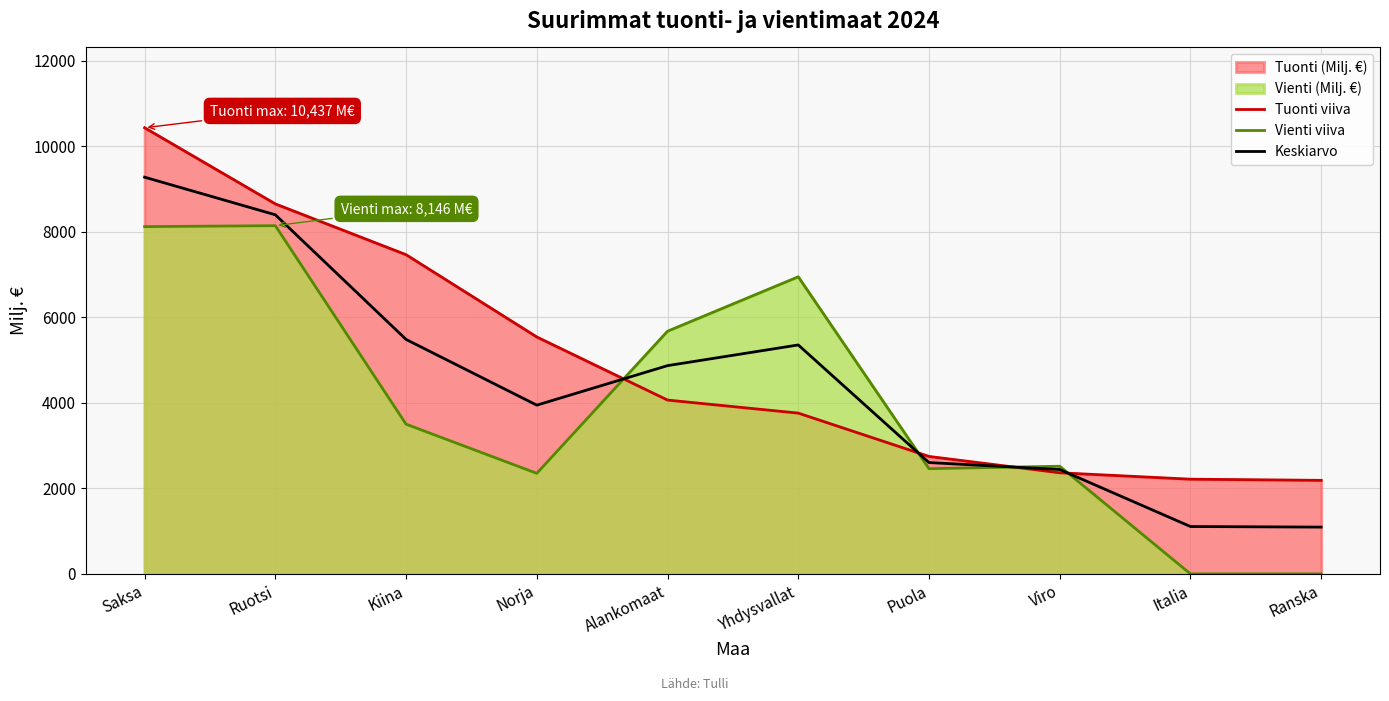

How many interior local valleys does the Vienti viiva series have?

2